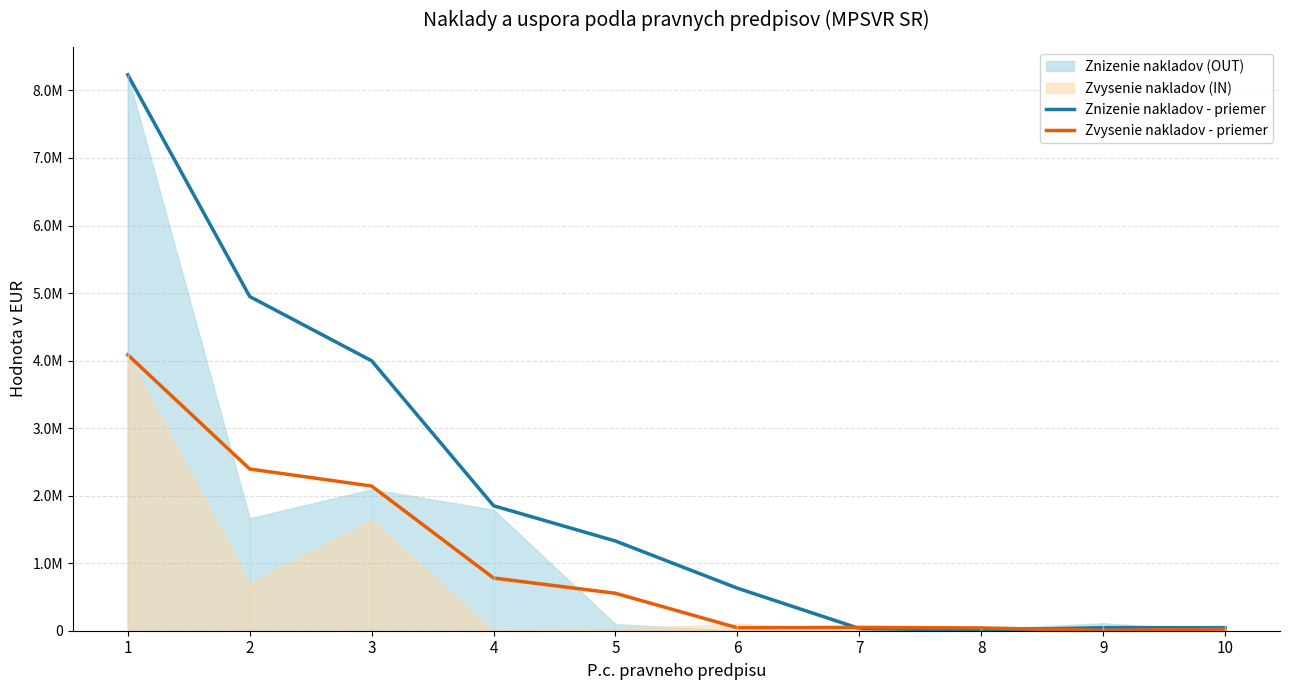

What is the difference between the second highest and second lowest values in the Zvysenie nakladov - priemer series?

2370152.0